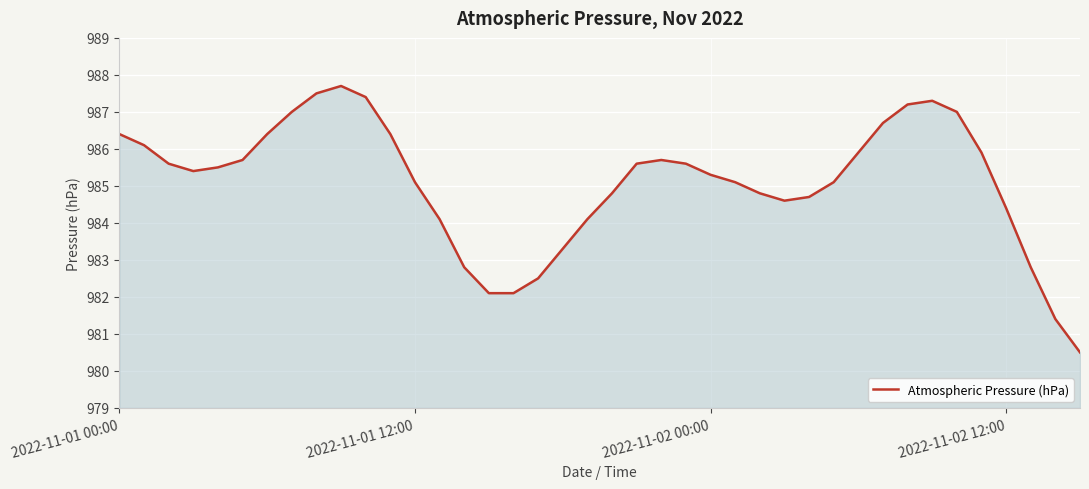

What is the greatest value displayed?

987.7